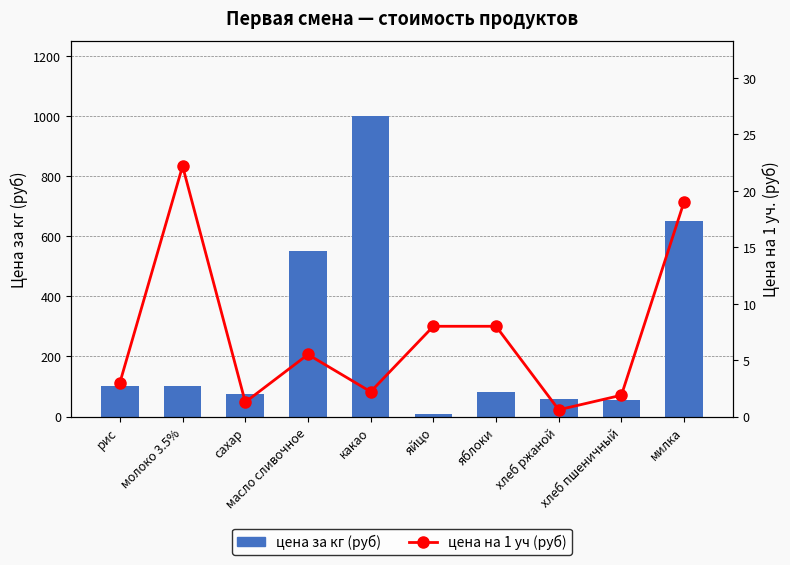

What is the total value across all series at рис?

103.0